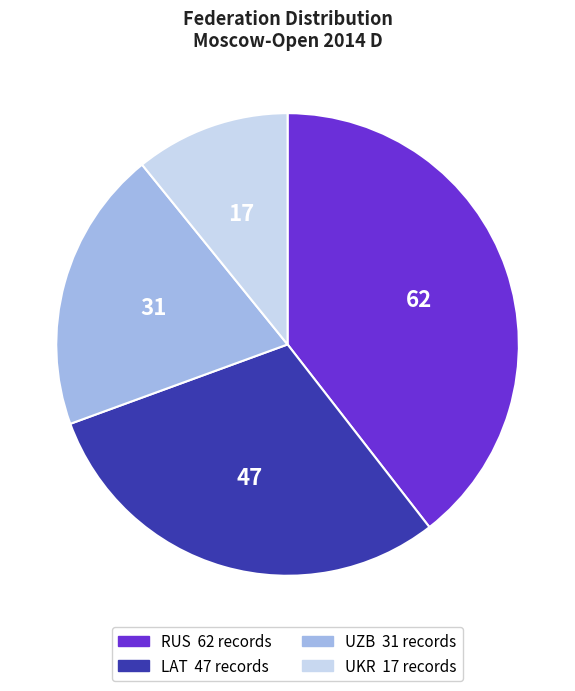

Combined, do UKR and RUS account for over 50%?

Yes